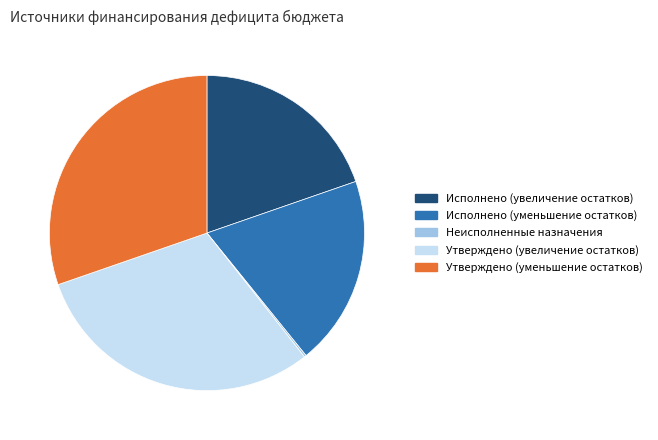

Does any single category account for the majority?

No